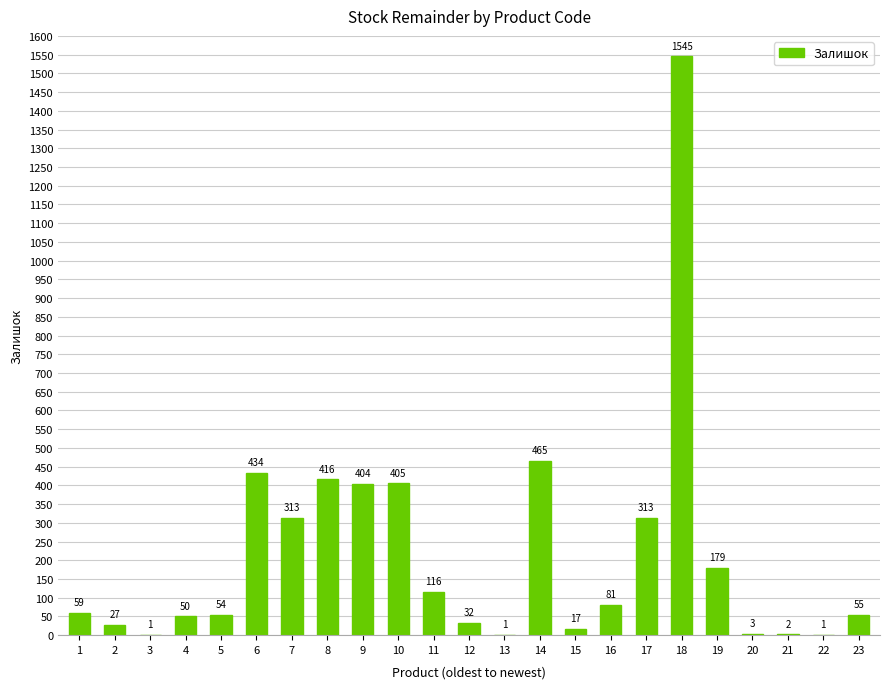

What is the greatest value displayed?

1545